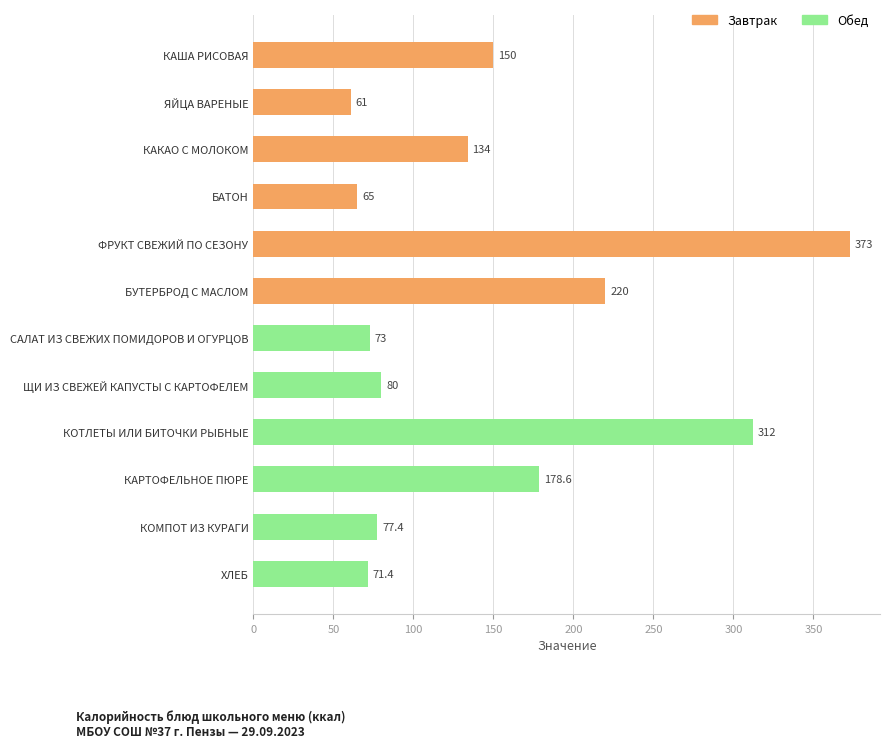

Count the number of data series in this chart.

1